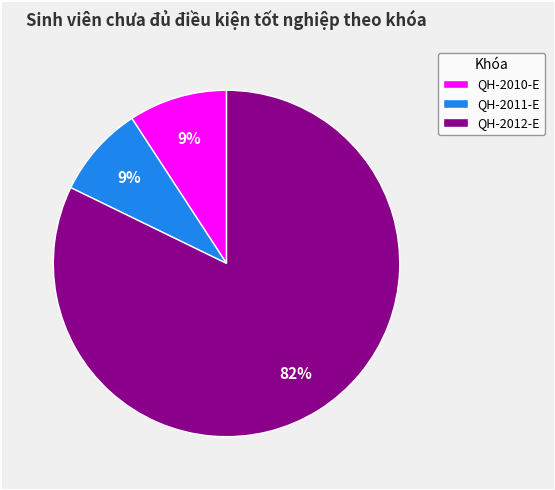

Combined, do QH-2012-E and QH-2010-E account for over 50%?

Yes